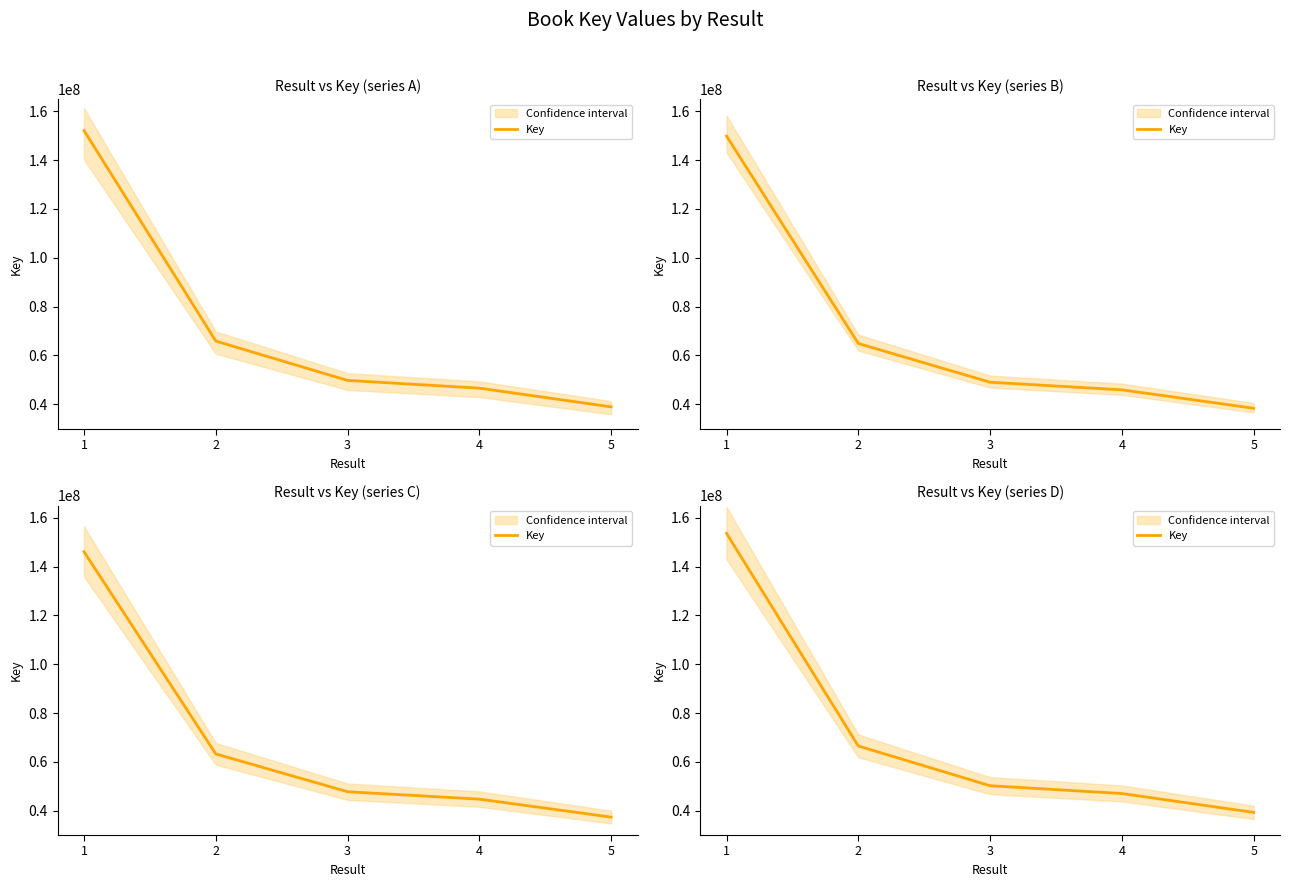

True or false: the data shows 47006097.2 at 4.

True